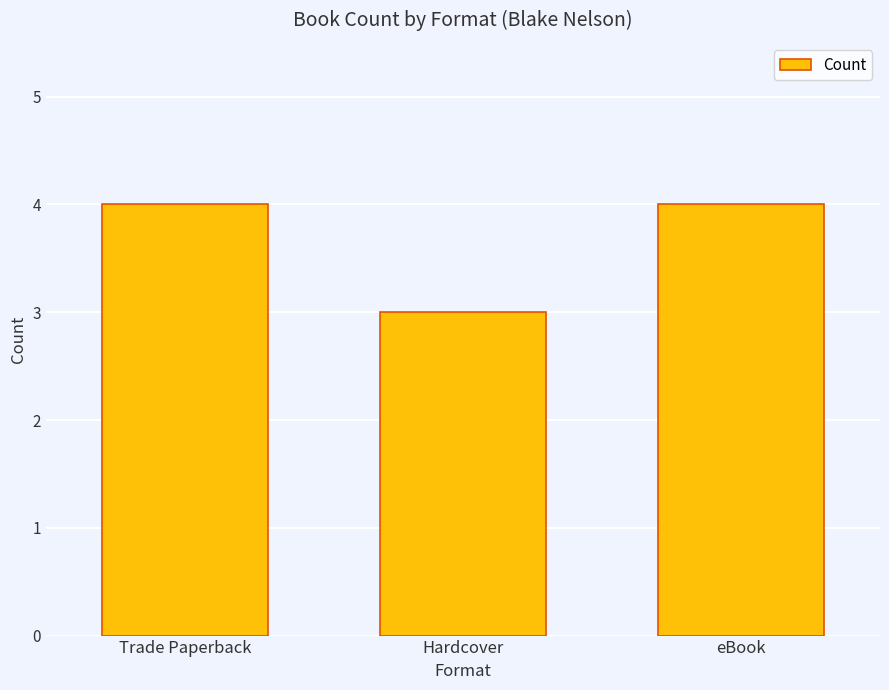

True or false: the data shows 4 at Trade Paperback.

True